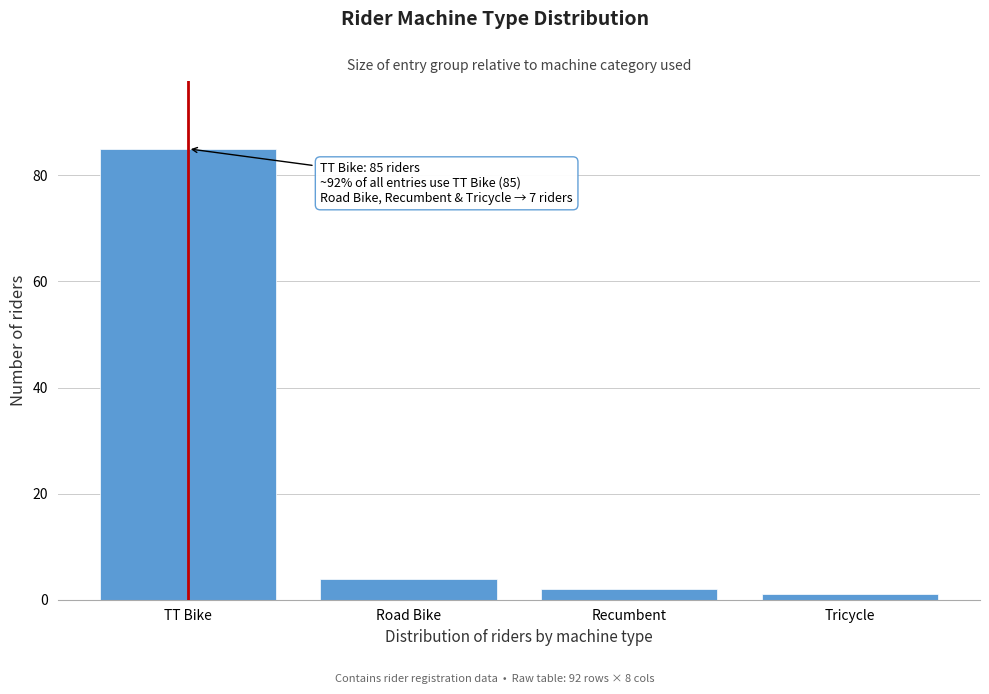

Reading left to right, what are all the values shown in this chart?

TT Bike=85	Road Bike=4	Recumbent=2	Tricycle=1